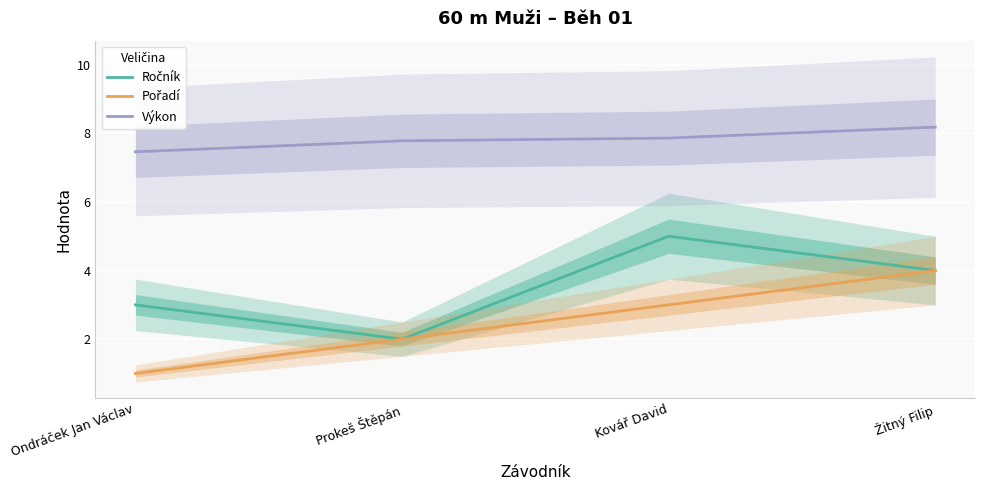

At Prokeš Štěpán, list the series in order from smallest to largest.

Ročník, Pořadí, Výkon